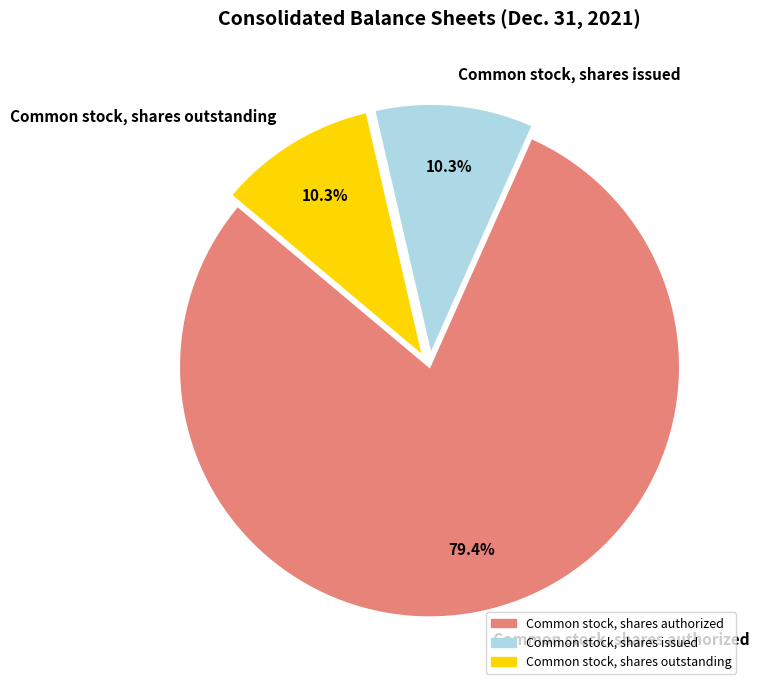

Count the number of slices in the pie.

3